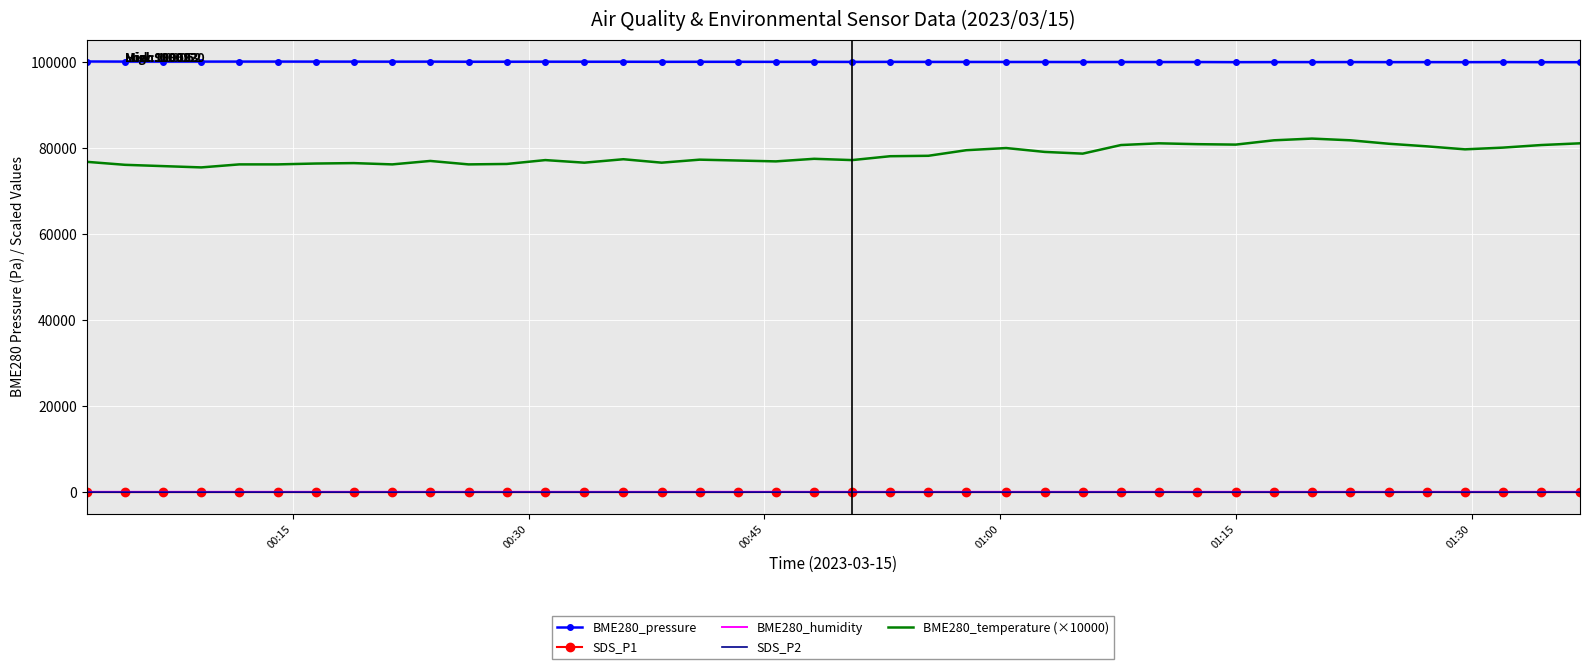

Which series has the largest total across all categories?

BME280_pressure